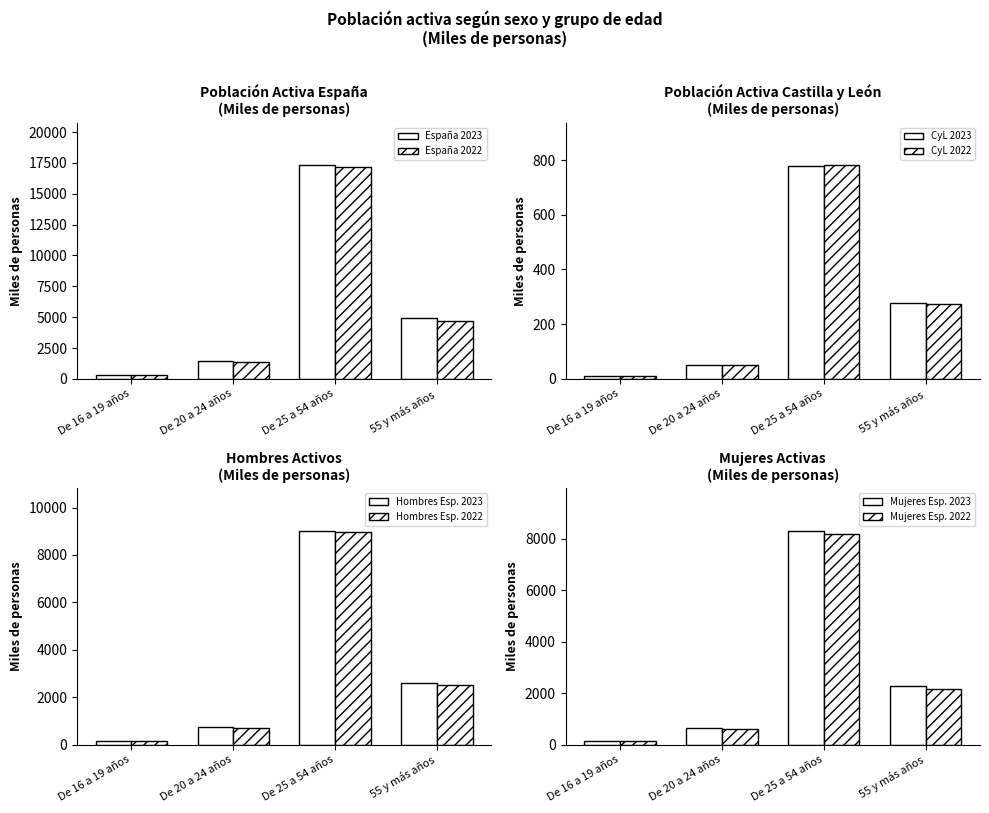

What is the difference between the maximum and second lowest values in the España 2022 series?

15804.1